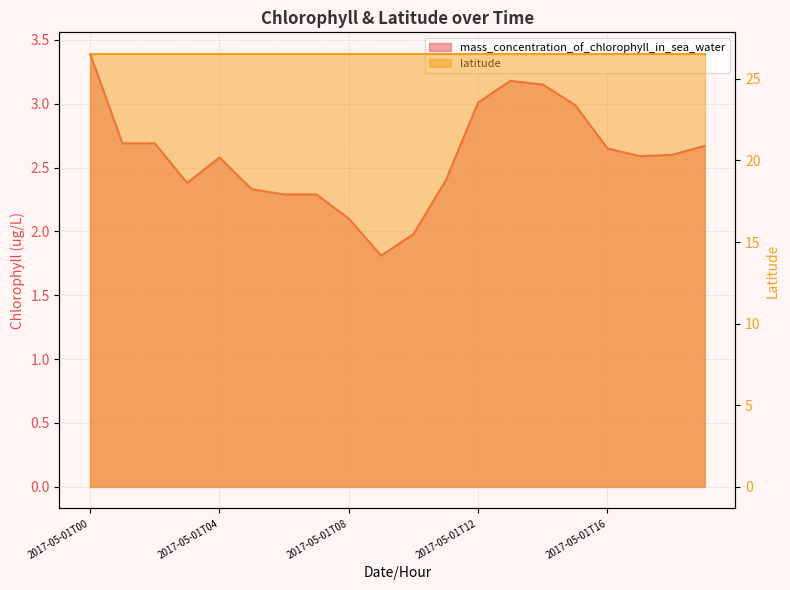

What is the smallest value displayed?

1.8